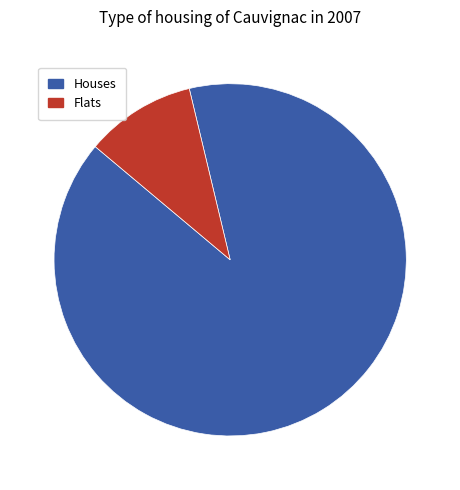

How many slices are in this pie chart?

2